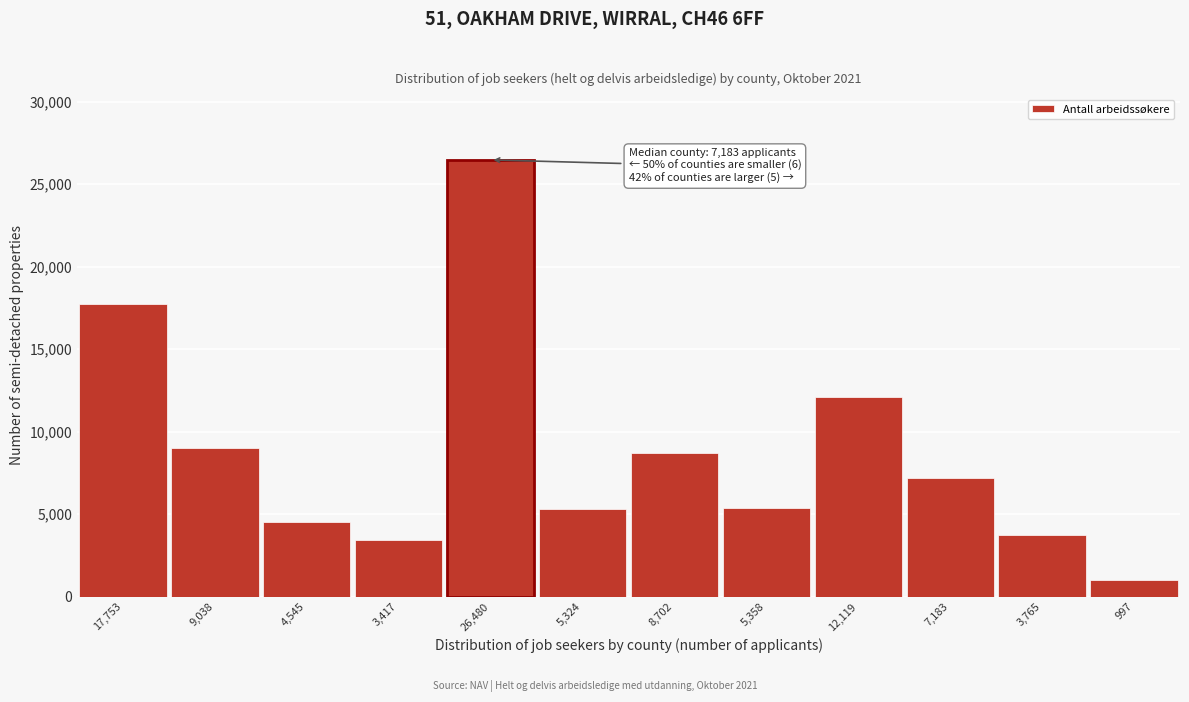

What is the difference between the maximum and minimum values?

25483